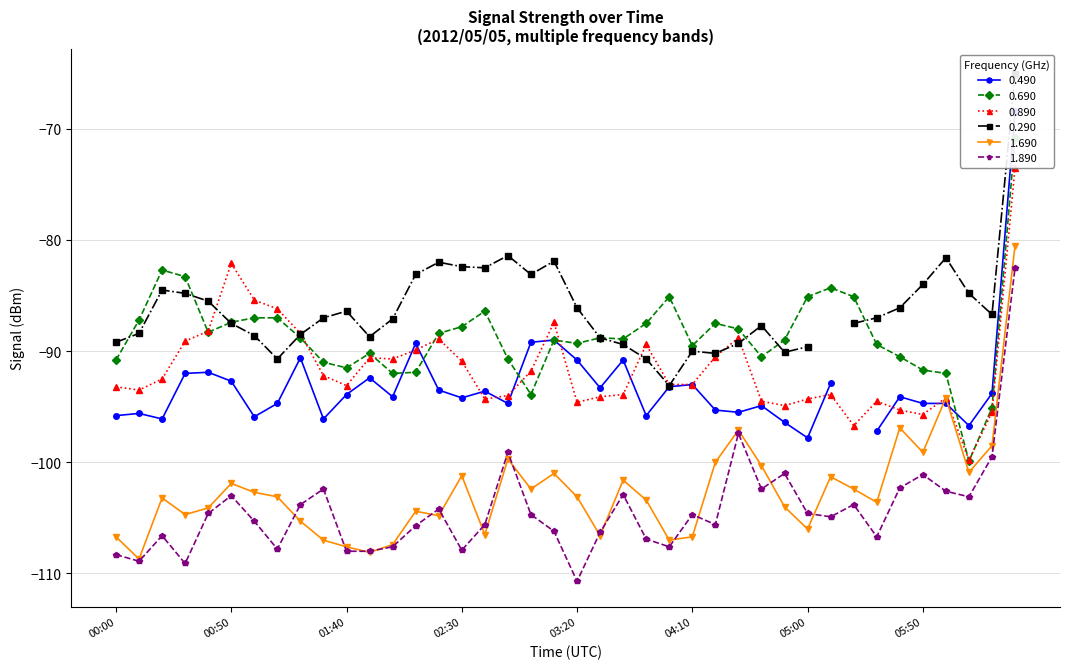

What is the difference between the maximum and minimum values in the 0.890 series?

26.3